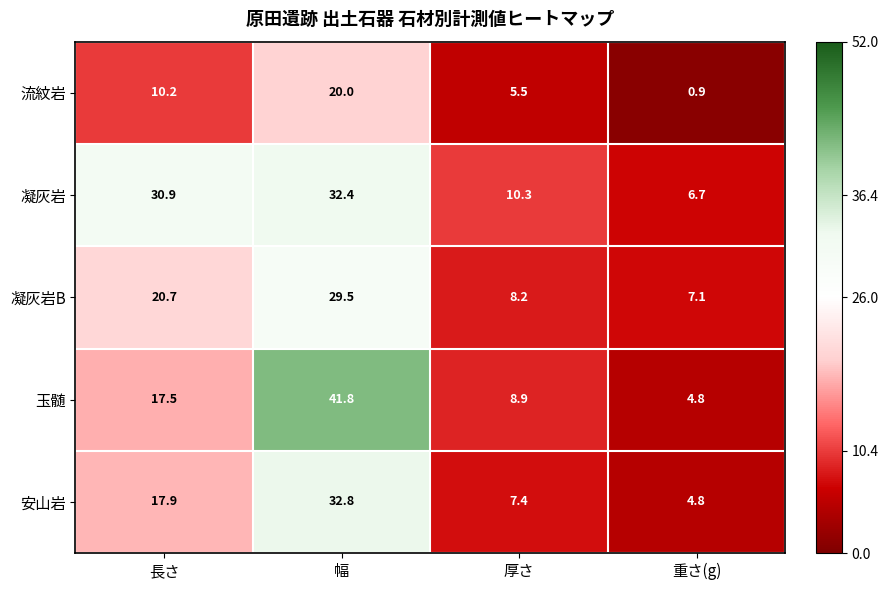

What is the total value across all series at 重さ(g)?

24.3